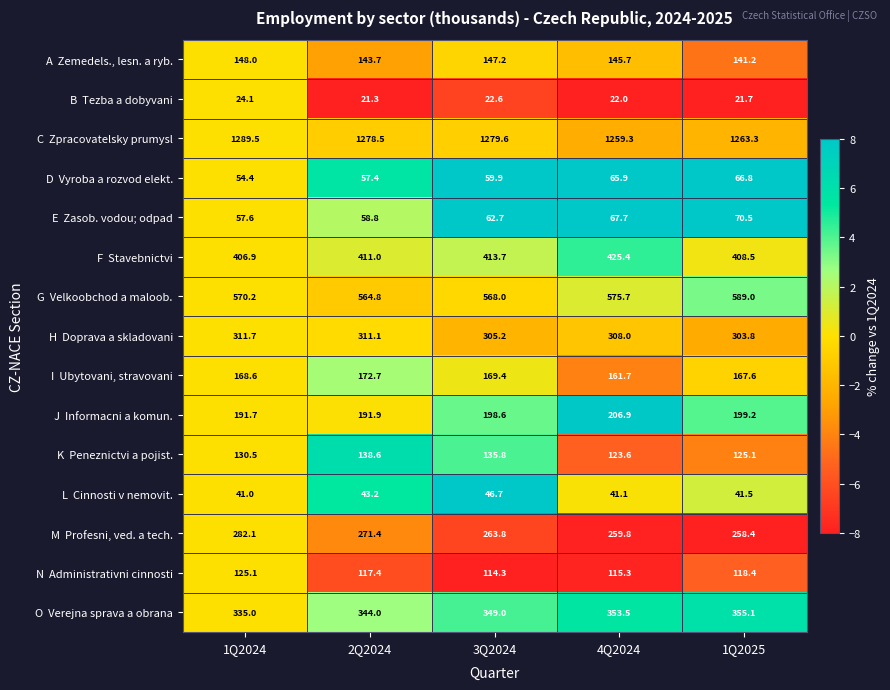

What is the greatest value displayed?

1289.5